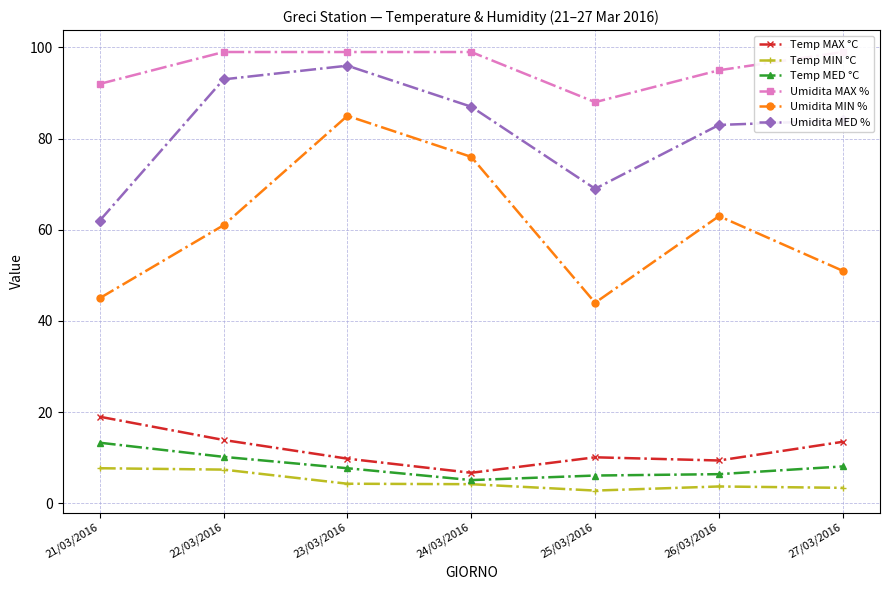

Reading left to right, list all the values displayed in this chart.

Temp MAX °C: 21/03/2016=19.0	22/03/2016=13.9	23/03/2016=9.8	24/03/2016=6.7	25/03/2016=10.1	26/03/2016=9.4	27/03/2016=13.5
Temp MIN °C: 21/03/2016=7.7	22/03/2016=7.4	23/03/2016=4.3	24/03/2016=4.2	25/03/2016=2.8	26/03/2016=3.7	27/03/2016=3.4
Temp MED °C: 21/03/2016=13.3	22/03/2016=10.2	23/03/2016=7.7	24/03/2016=5.1	25/03/2016=6.1	26/03/2016=6.4	27/03/2016=8.1
Umidita MAX %: 21/03/2016=92.0	22/03/2016=99.0	23/03/2016=99.0	24/03/2016=99.0	25/03/2016=88.0	26/03/2016=95.0	27/03/2016=99.0
Umidita MIN %: 21/03/2016=45.0	22/03/2016=61.0	23/03/2016=85.0	24/03/2016=76.0	25/03/2016=44.0	26/03/2016=63.0	27/03/2016=51.0
Umidita MED %: 21/03/2016=62.0	22/03/2016=93.0	23/03/2016=96.0	24/03/2016=87.0	25/03/2016=69.0	26/03/2016=83.0	27/03/2016=84.0